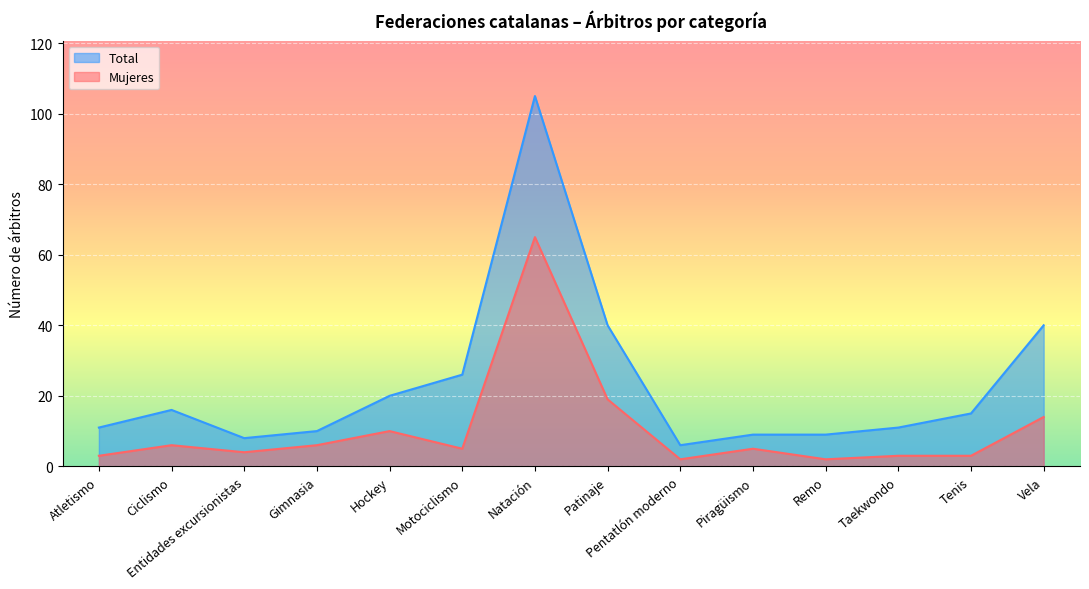

What is the approximate value of Mujeres at Pentatlón moderno?

2